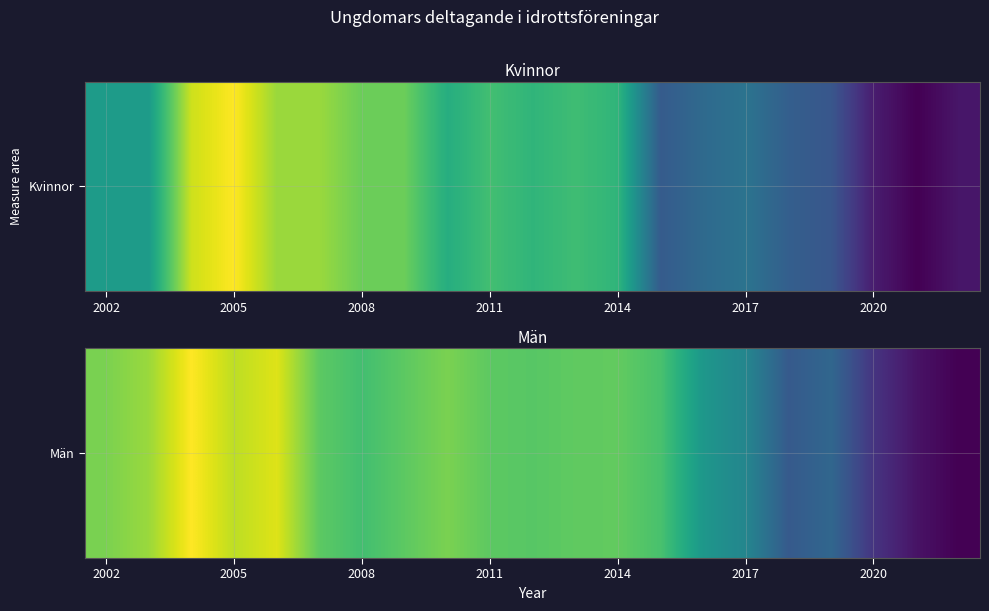

How many data points are above 43?

8